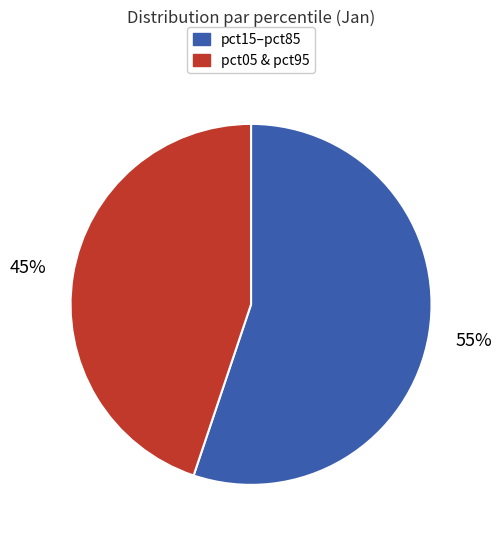

Is there any slice that represents more than half of the pie?

Yes